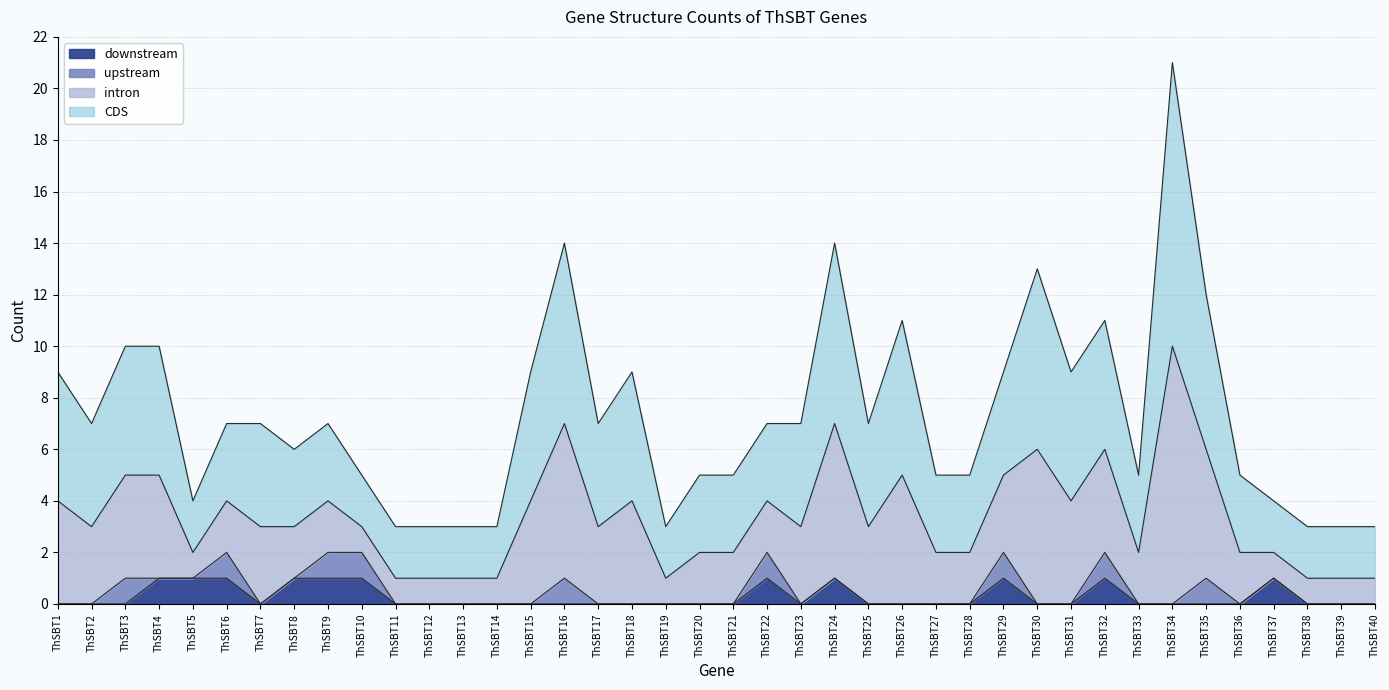

How many interior local peaks does the downstream series have?

5